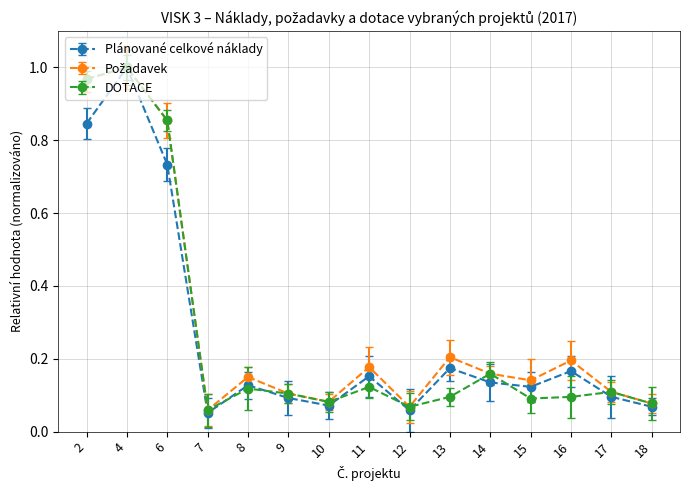

What is the value of the Požadavek point at the 2nd from the left?

1.0